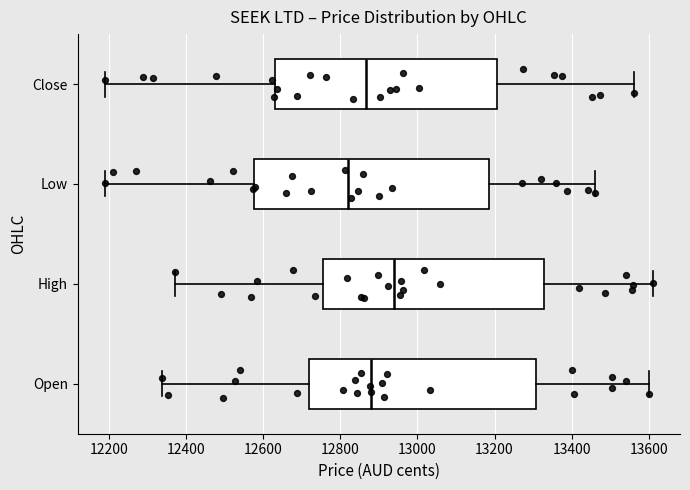

Which box's median line is the furthest to the right?

High